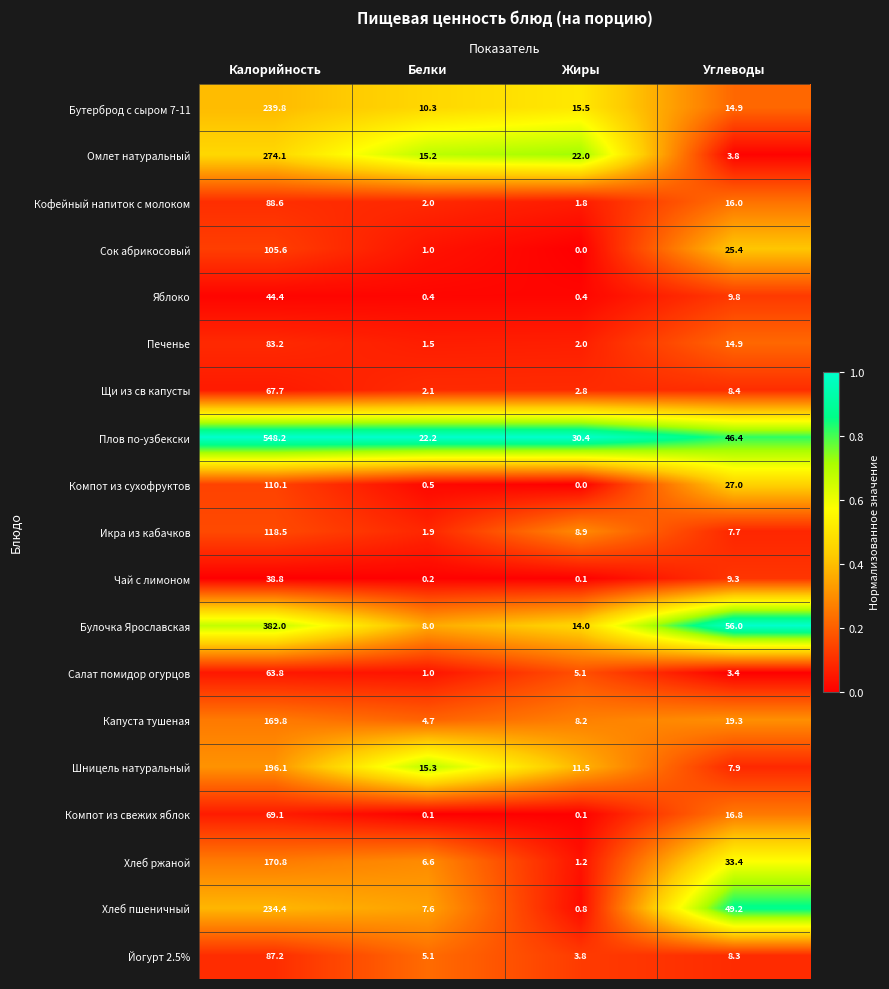

What is the sum of the Булочка Ярославская values at Жиры and Белки?

22.0